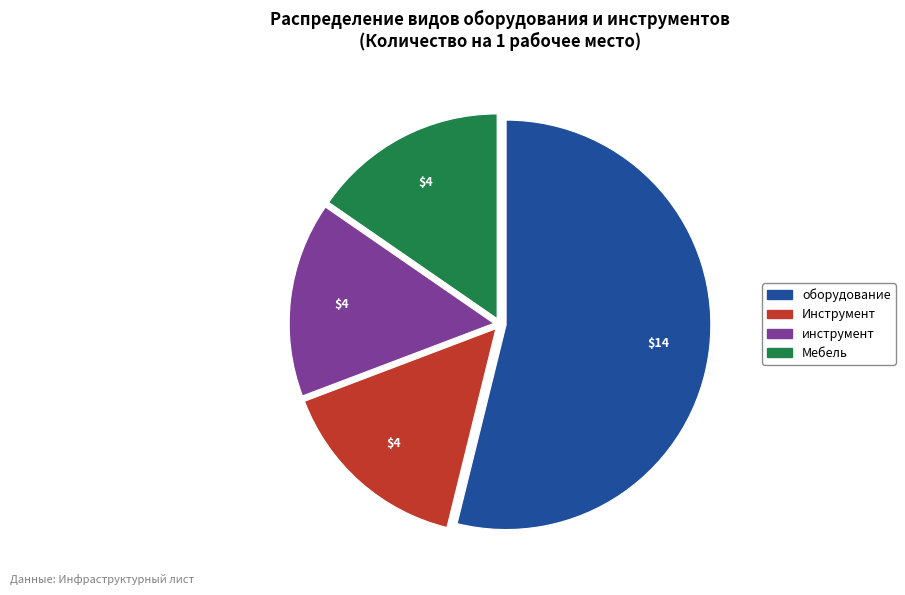

Combined, do инструмент and Инструмент account for over 50%?

No